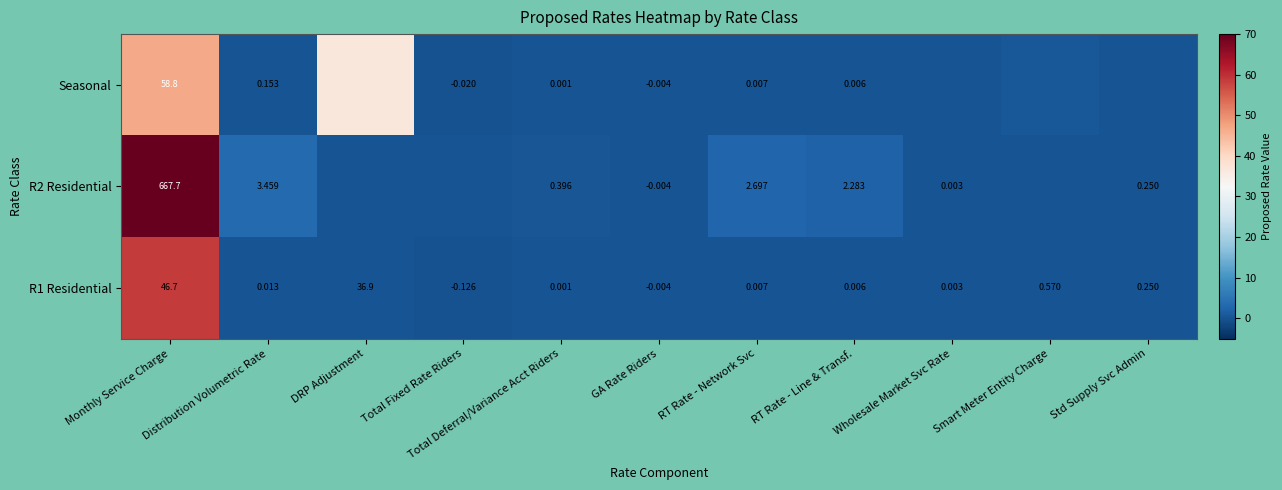

How many values in the R1 Residential series exceed 0?

9